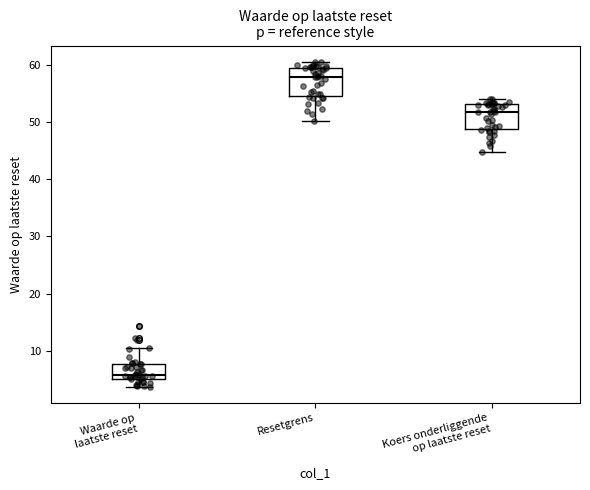

Which box's median line is the lowest?

Waarde op laatste reset